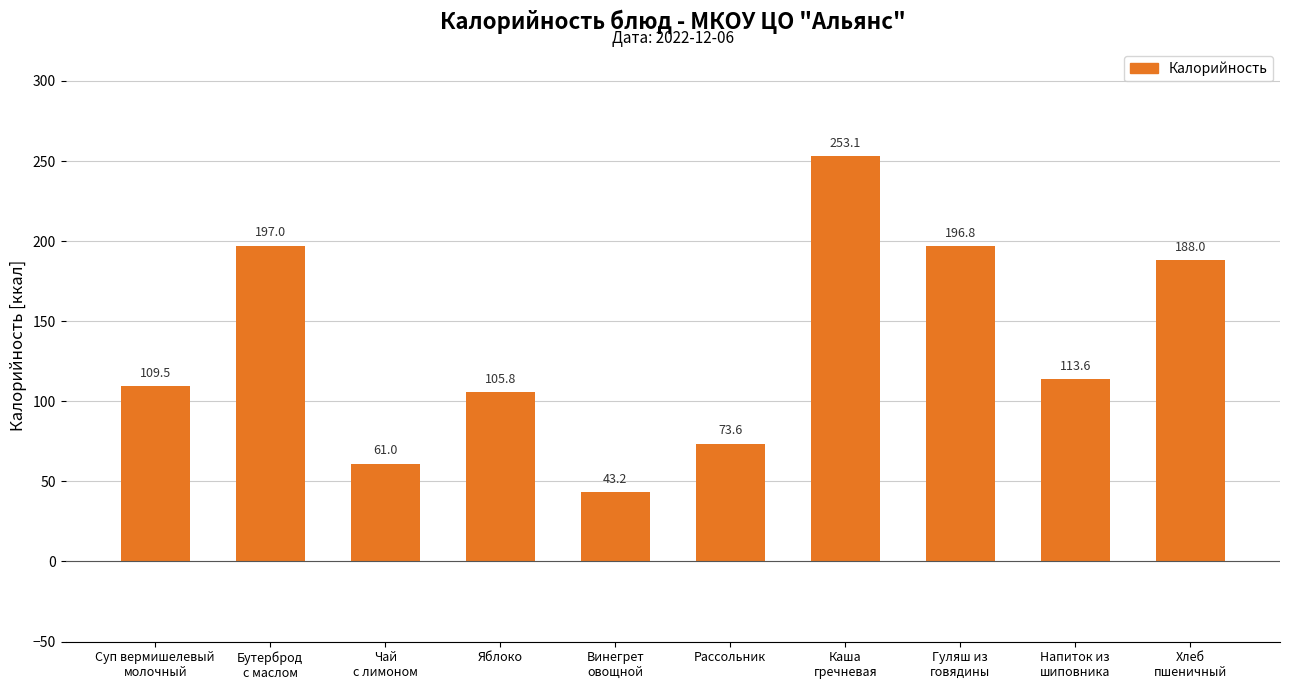

Rank the categories by value from highest to lowest.

Каша
гречневая, Бутерброд
с маслом, Гуляш из
говядины, Хлеб
пшеничный, Напиток из
шиповника, Суп вермишелевый
молочный, Яблоко, Рассольник, Чай
с лимоном, Винегрет
овощной